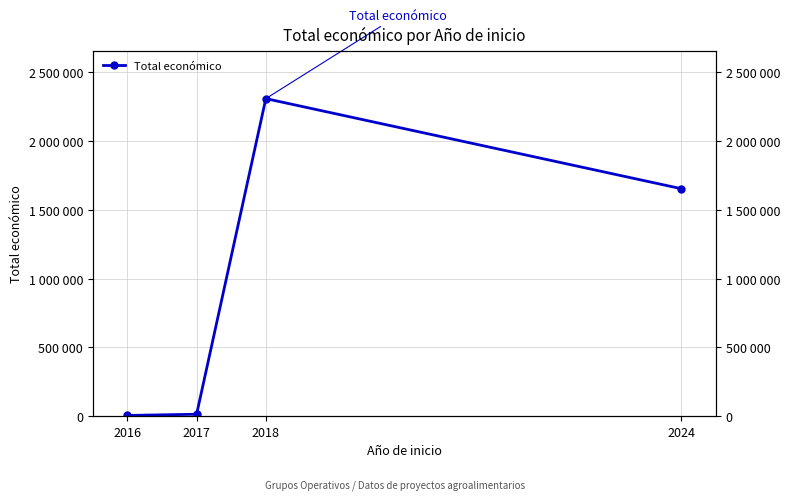

What is the approximate value at 2018, to the nearest 50?

2310050